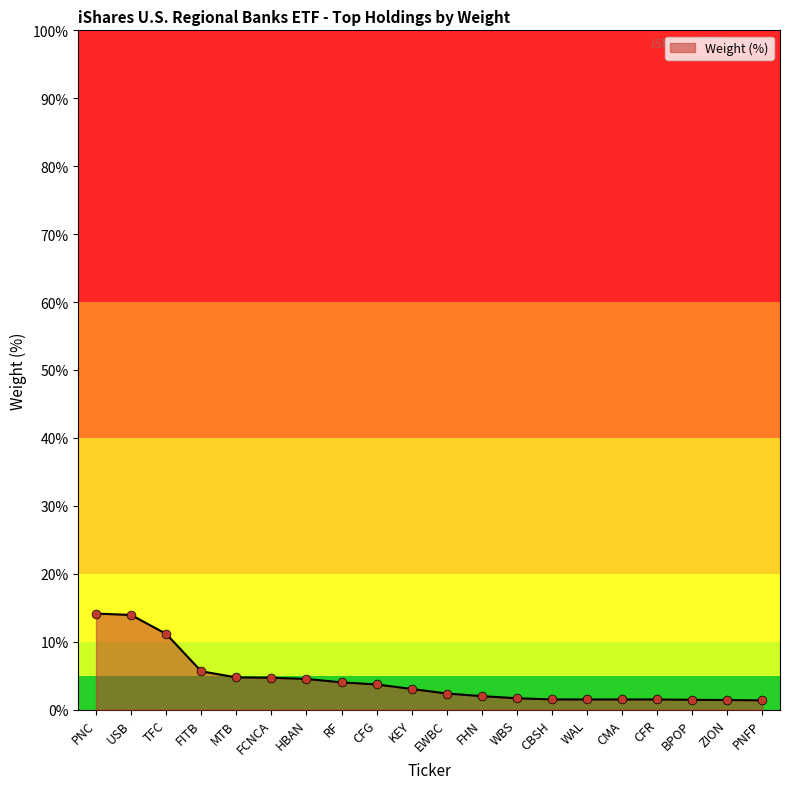

Which has a higher value, FHN or USB?

USB